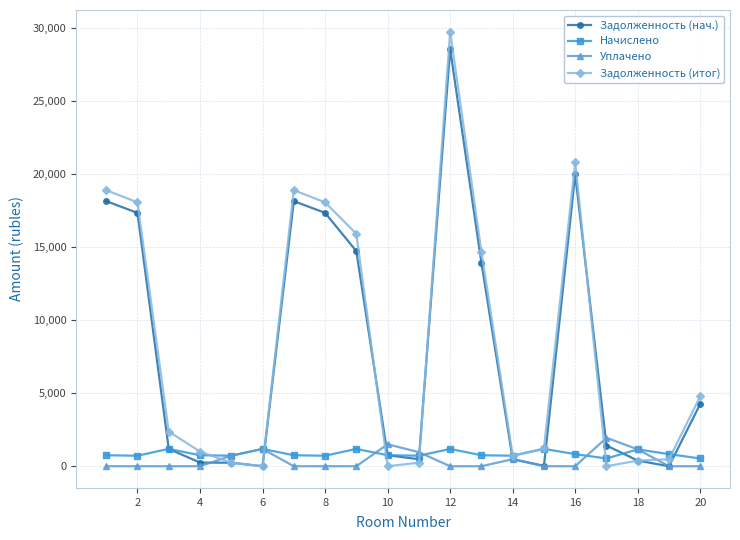

What is the greatest value displayed?

29717.0